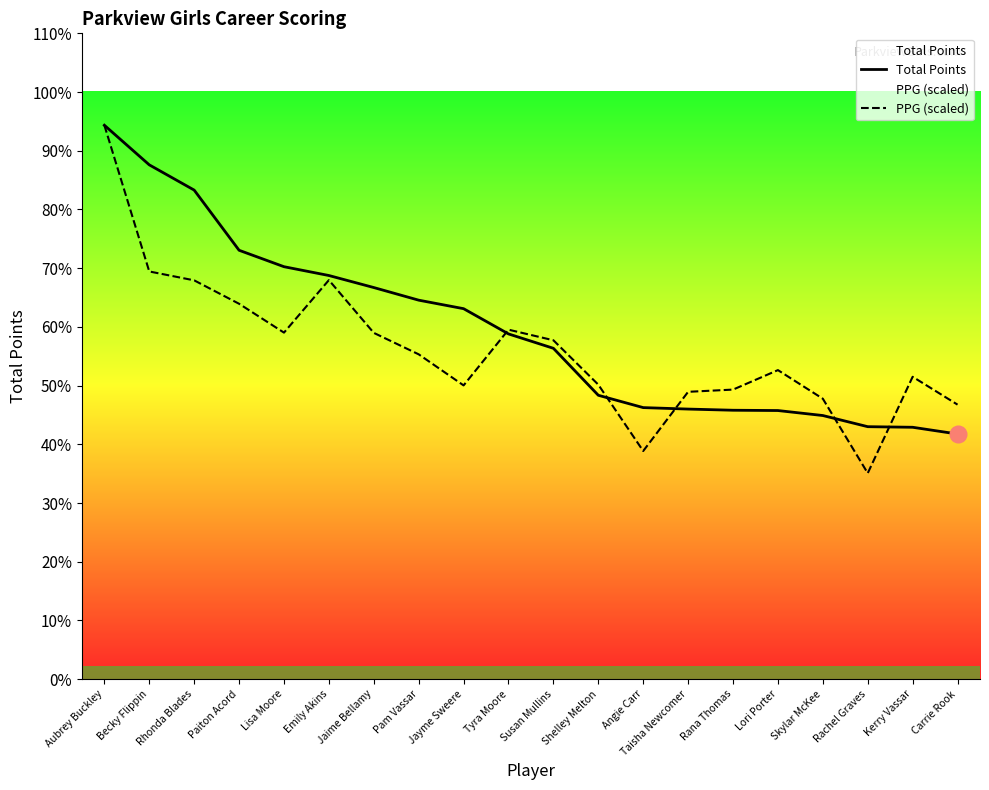

What position from the right is Angie Carr?

8